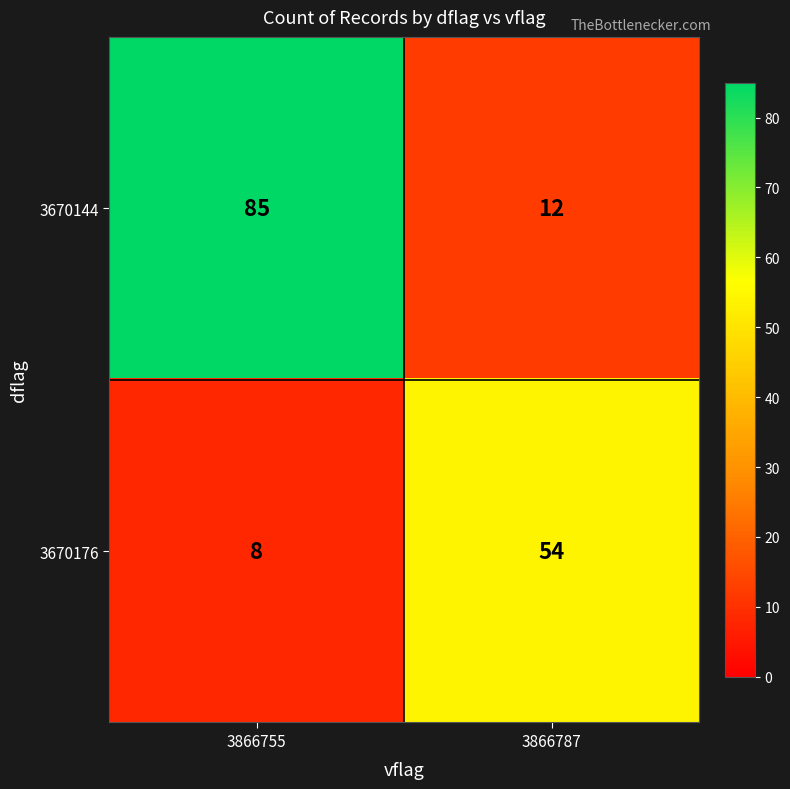

Rank the series at 3866755 from lowest to highest value.

3670176, 3670144